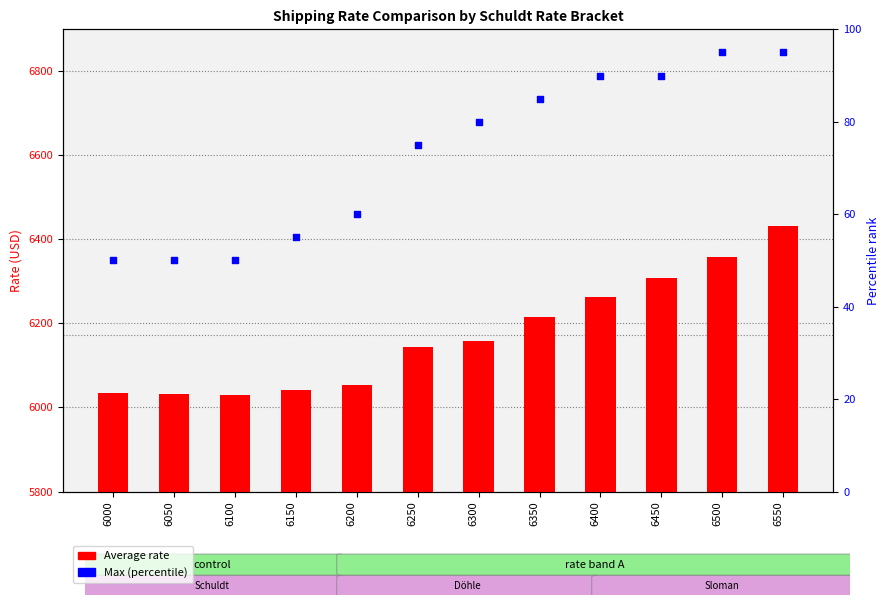

Which series contains the lowest Y value?

Max rate (percentile proxy)